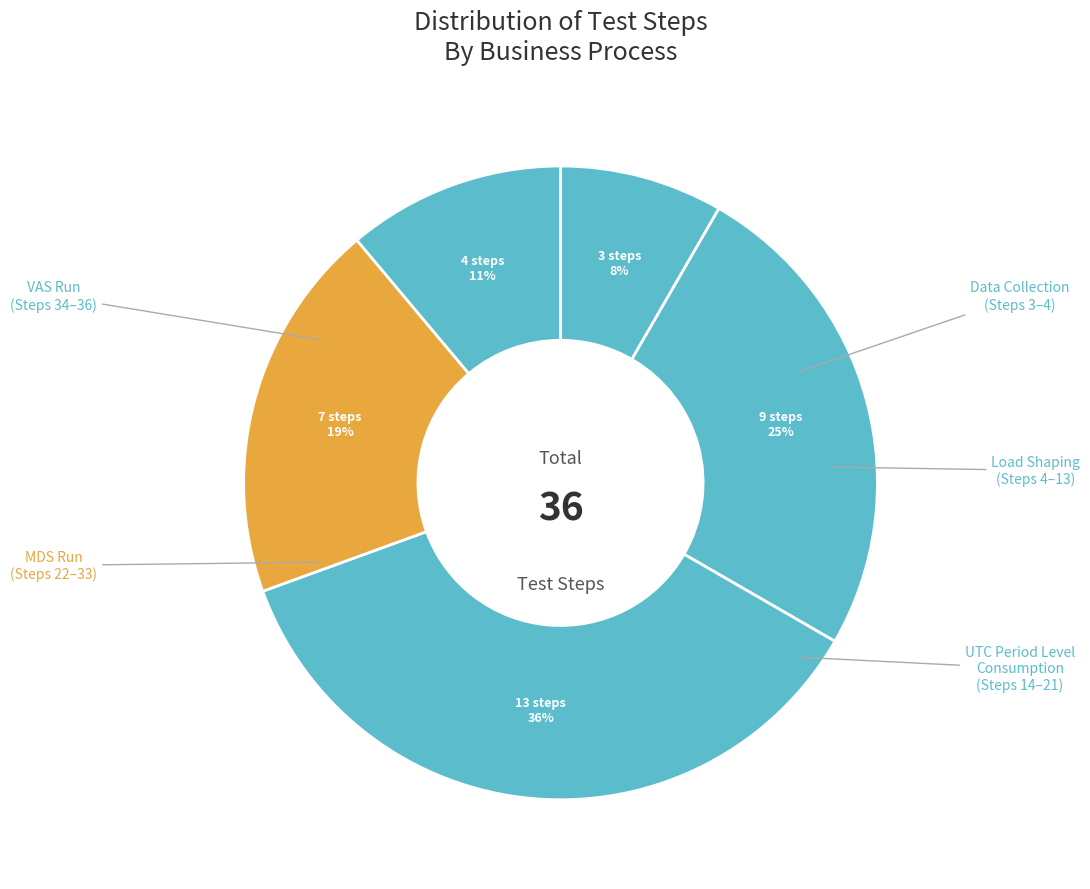

How many slices are in this pie chart?

5